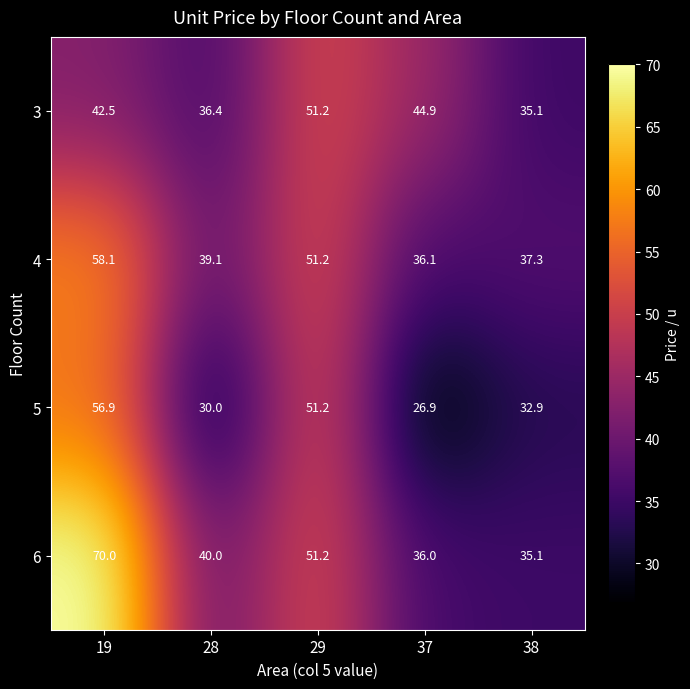

Rank the series at 28 from lowest to highest value.

5, 3, 4, 6